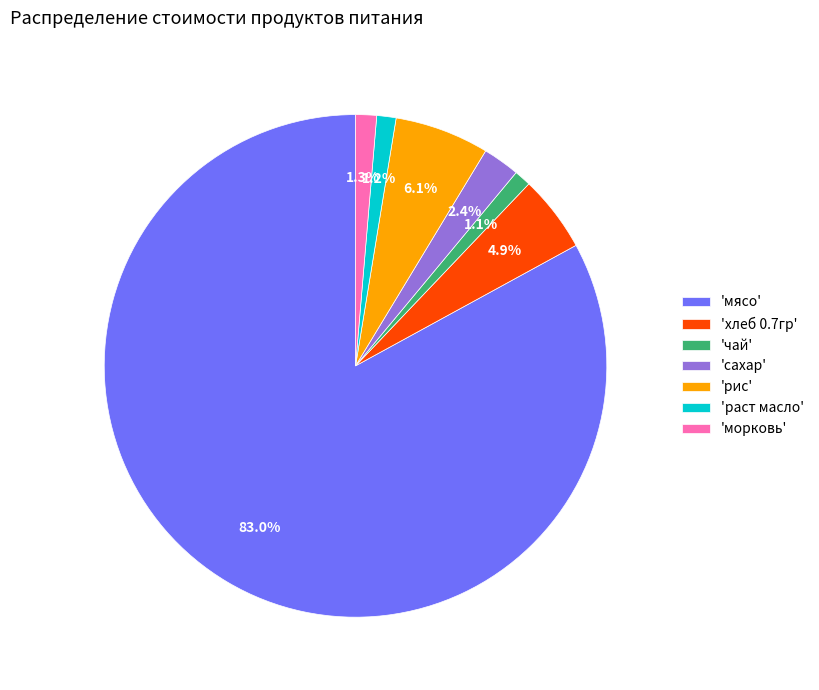

What is the largest slice in the pie chart?

'мясо'